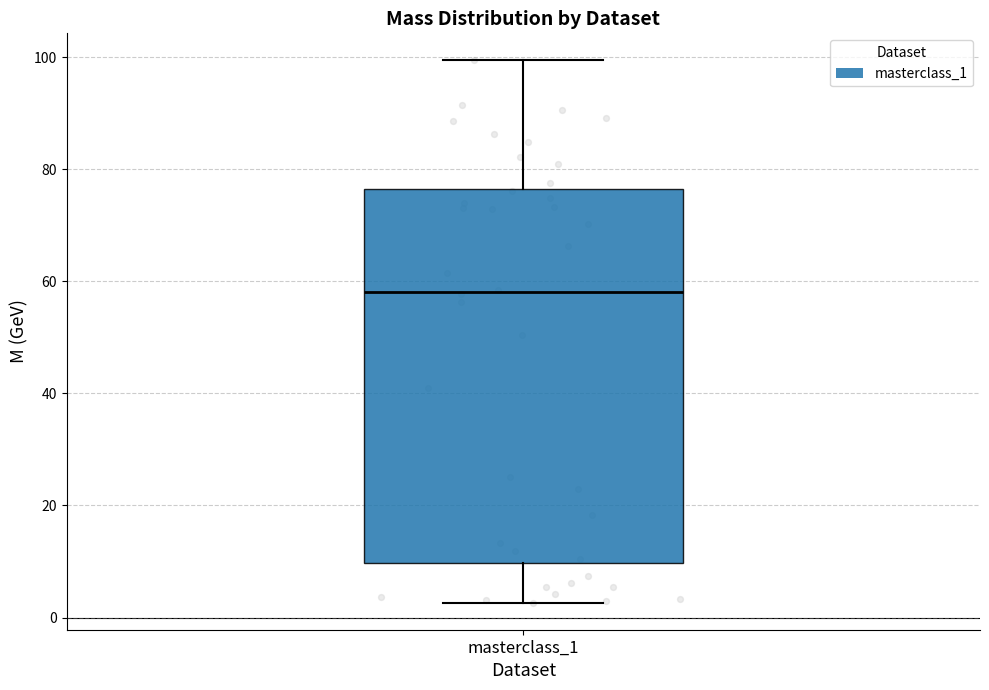

Transcribe this box plot: give where the median line is, the range the box spans, and where the two whiskers end, as read against the y-axis. The values are not printed on the chart, so give them approximately, as read against the axis.

median 58, box 10 to 76, whiskers 2 to 100